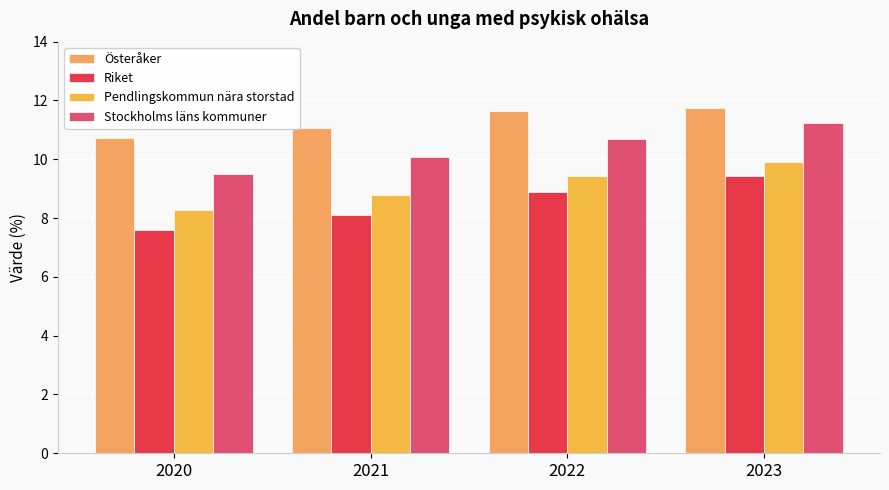

Is it true that Riket equals 9.4 at 2023?

True